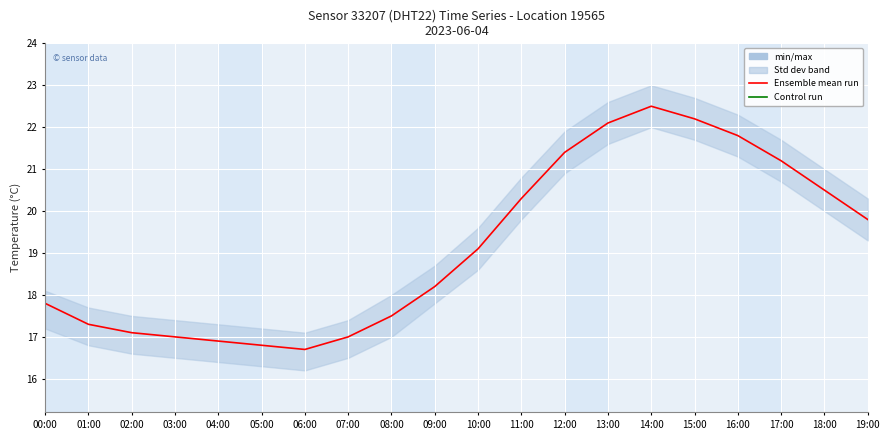

What is the sum of the Temperature mean run values at 19:00 and 14:00?

42.3